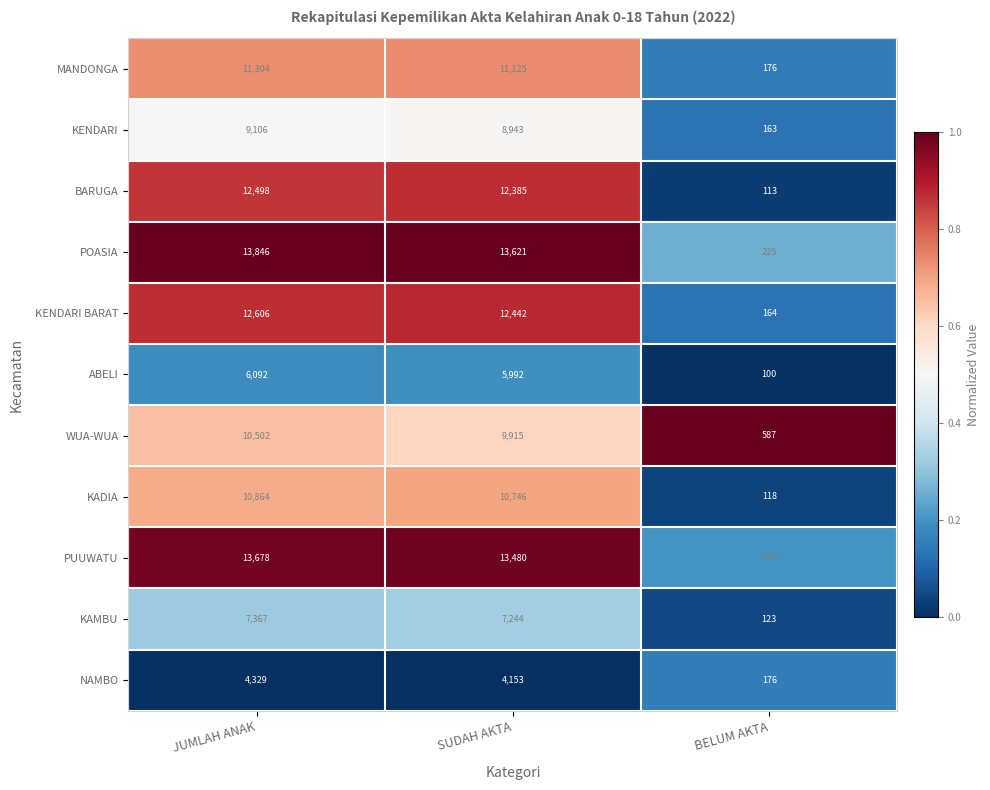

The WUA-WUA series shows 9915 at SUDAH AKTA. True or false?

True